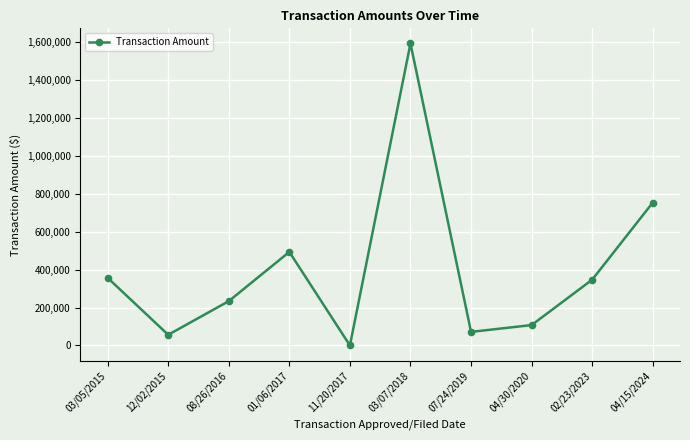

Is it true that the value at 11/20/2017 is -1046745?

False